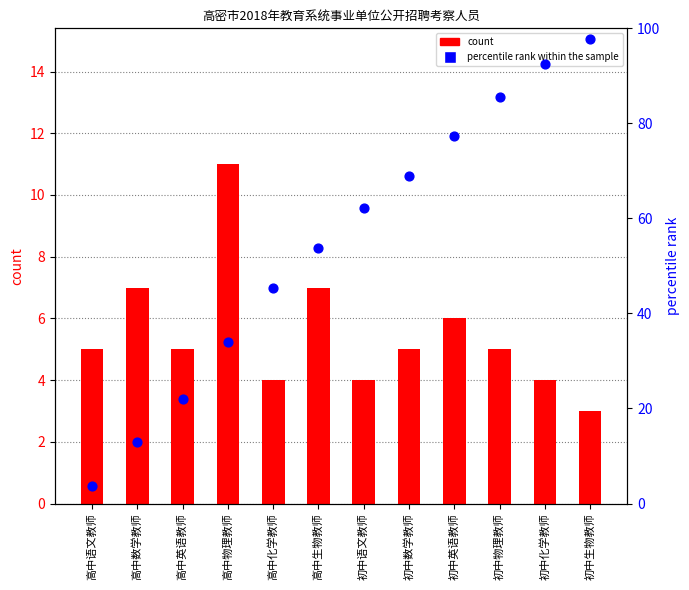

At how many categories does at least one series exceed 50?

7